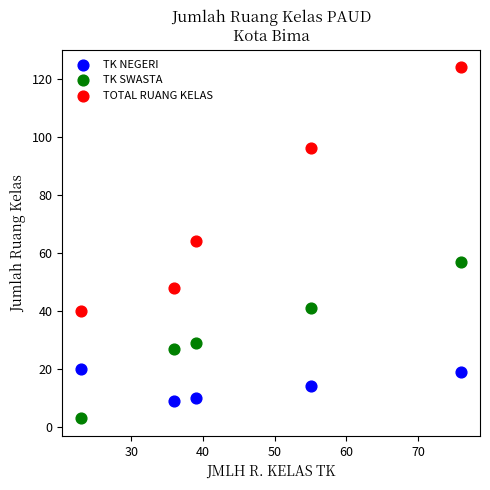

What are all the series names shown in the legend?

TK NEGERI, TK SWASTA, TOTAL RUANG KELAS